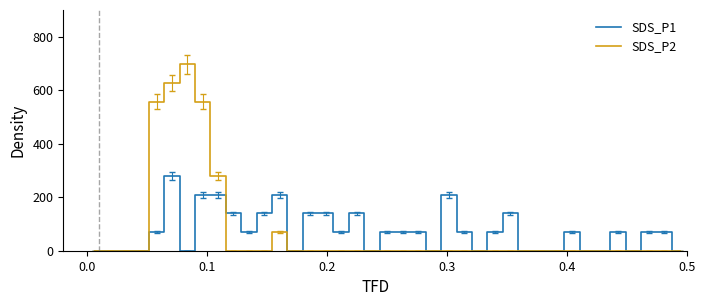

How many distinct data groups are displayed?

2